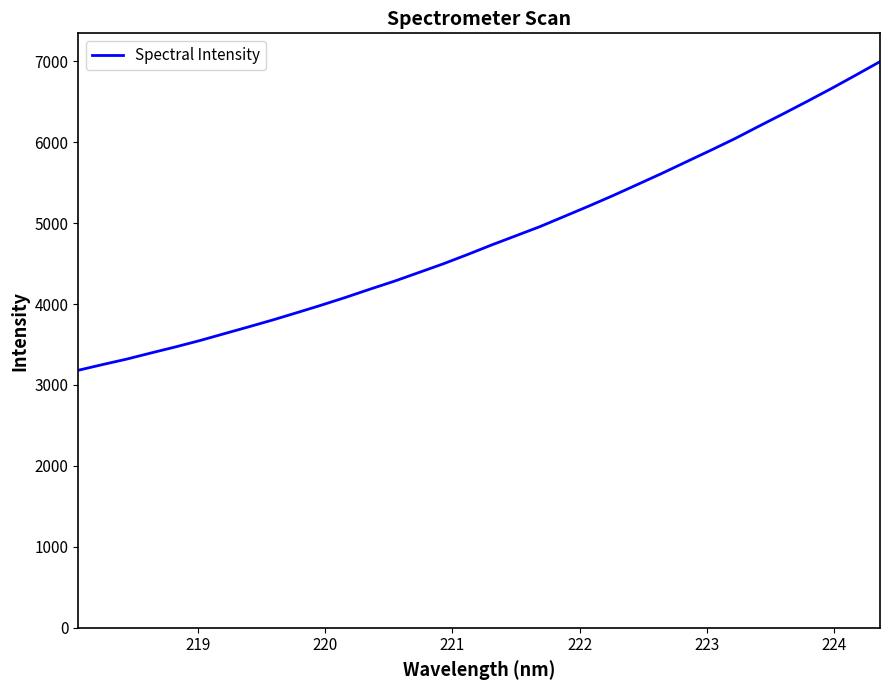

What is the maximum value shown in the chart?

6994.6